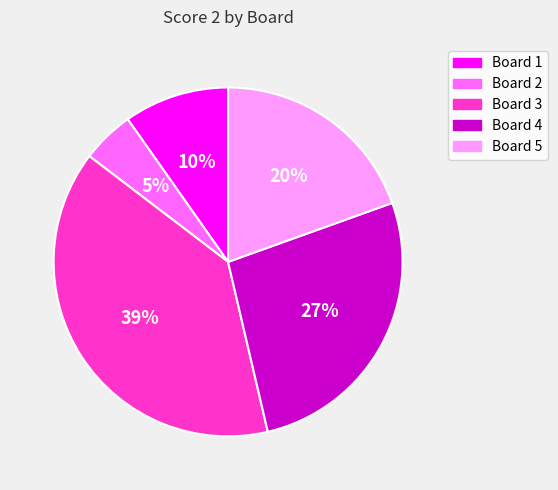

Combined, do Board 5 and Board 3 account for over 50%?

Yes